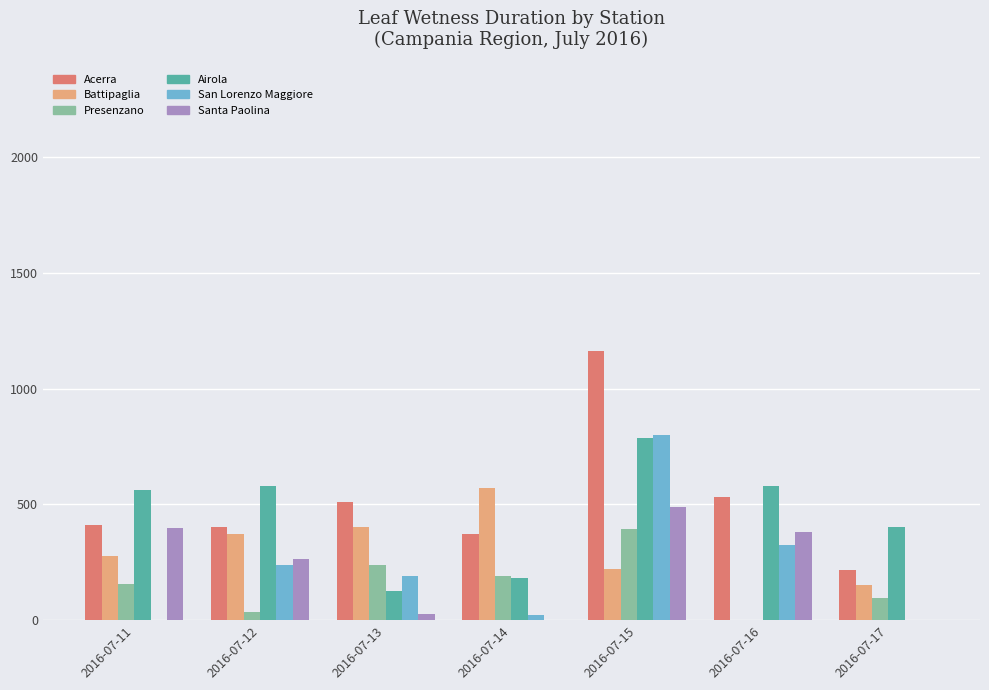

How many distinct data groups are displayed?

6